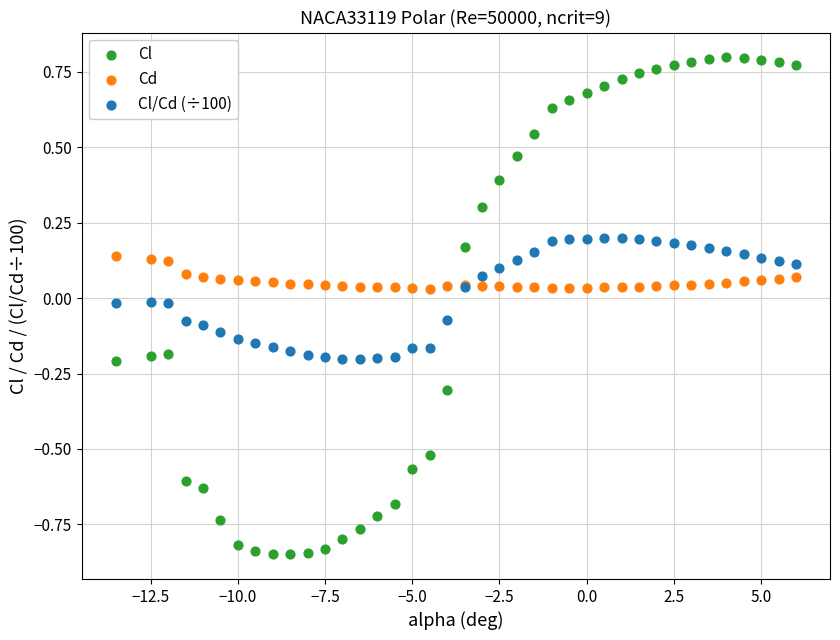

What are all the series names shown in the legend?

Cl, Cd, Cl/Cd (÷100)